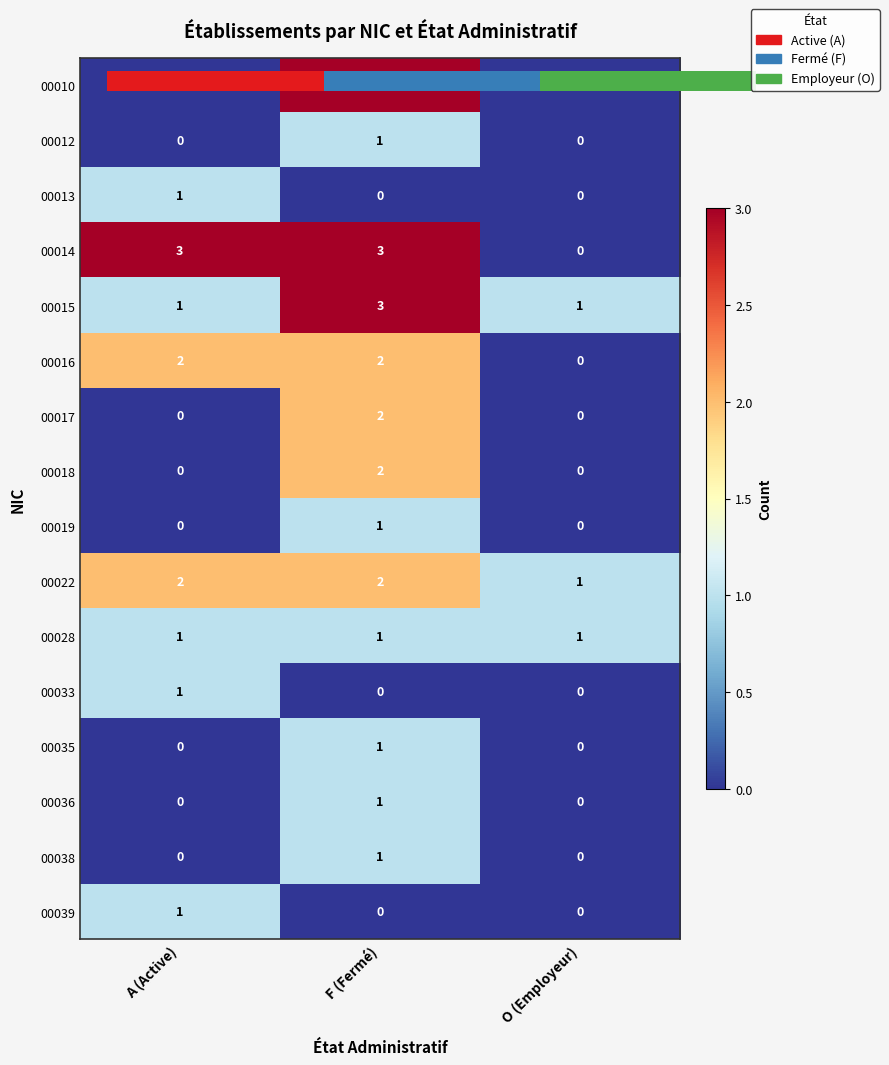

List the series in order of their peak value, lowest first.

00012, 00013, 00019, 00028, 00033, 00035, 00036, 00038, 00039, 00016, 00017, 00018, 00022, 00010, 00014, 00015